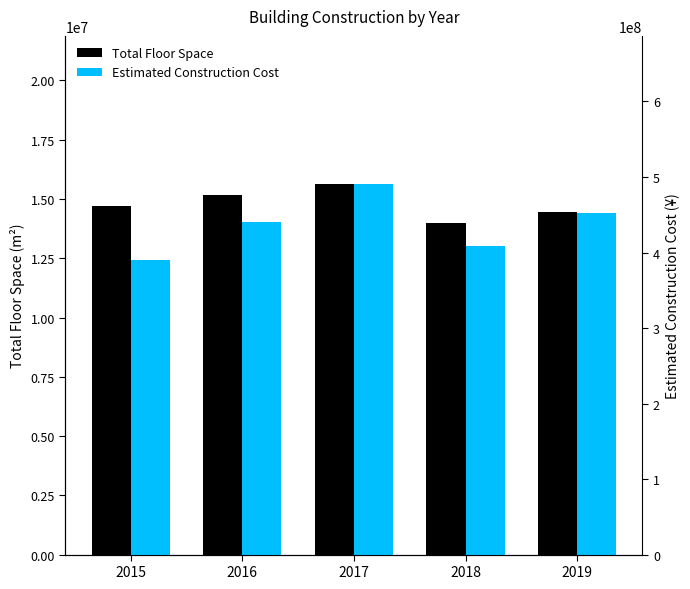

Reading right to left, what are all the values shown in this chart?

Total Floor Space: 14431146	13987161	15629561	15160287	14710082
Estimated Construction Cost: 452448077	409232796	490618607	440391062	389567531